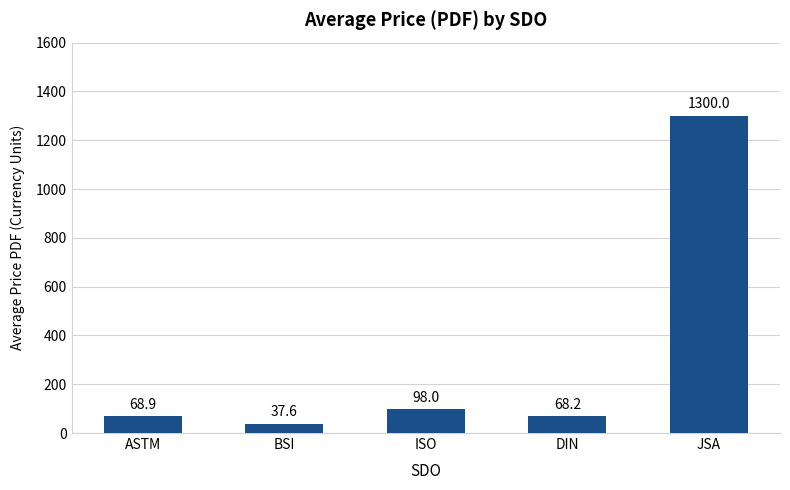

What is the label of the 1st bar from the left?

ASTM